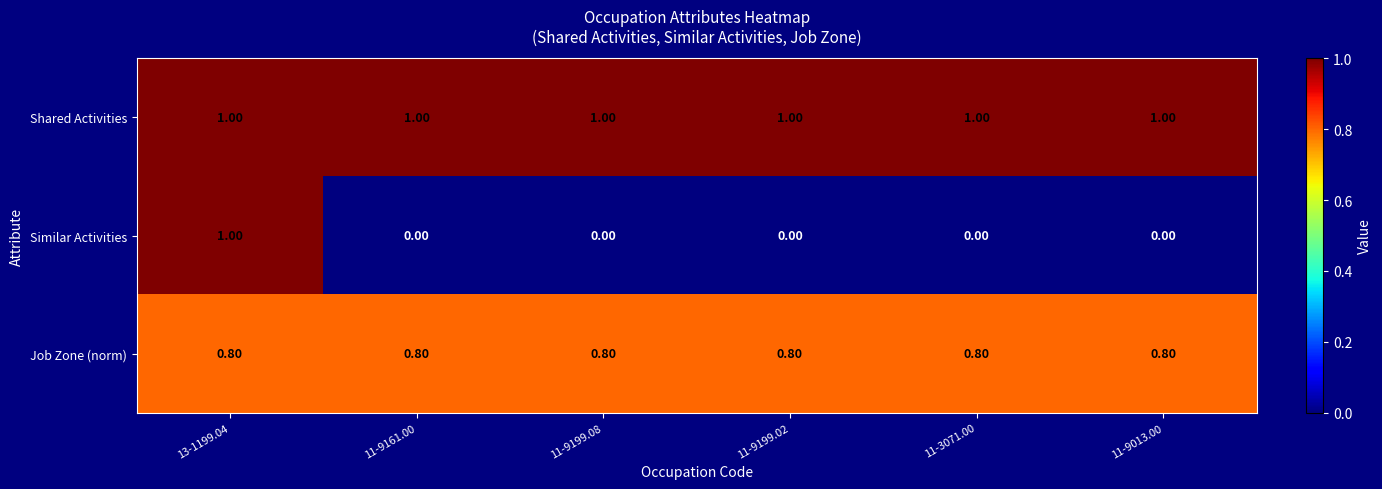

What is the difference between the maximum and minimum values in the Similar Activities series?

1.0